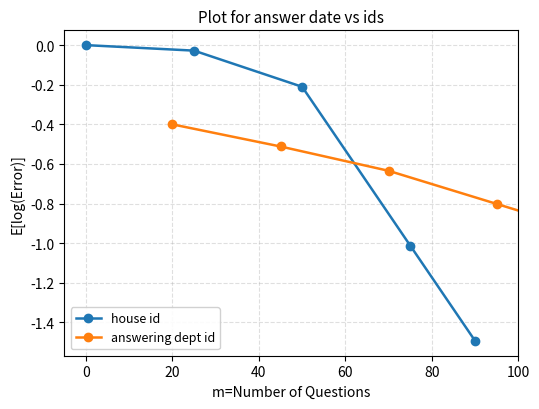

What are all the series names shown in the legend?

house id, answering dept id